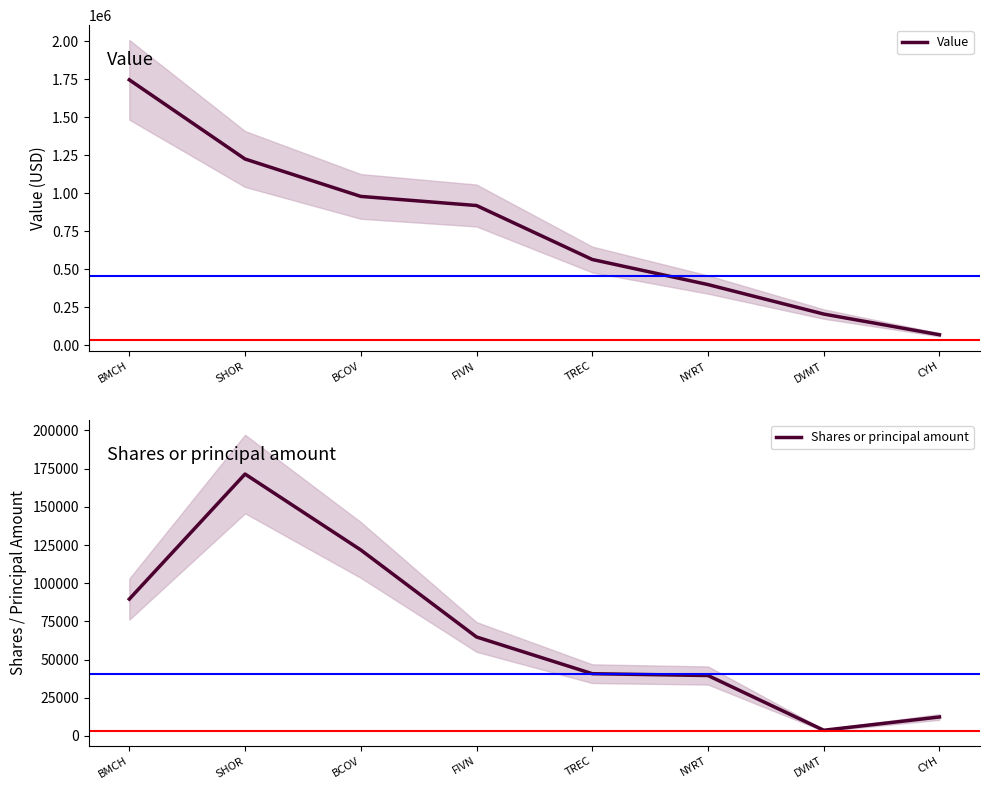

What are all the series names shown in the legend?

Value, Shares or principal amount